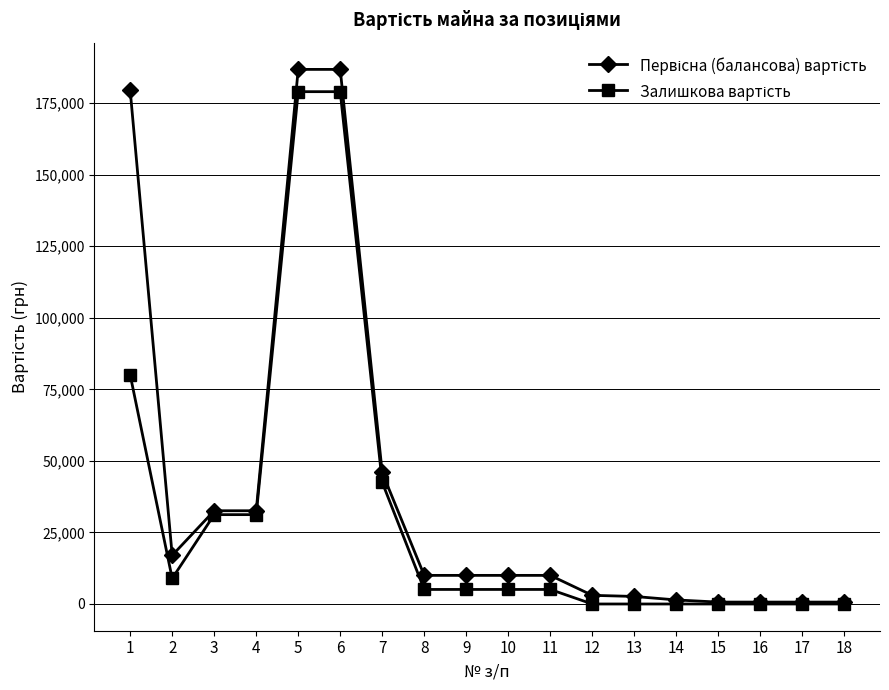

What is the greatest value displayed?

186816.7